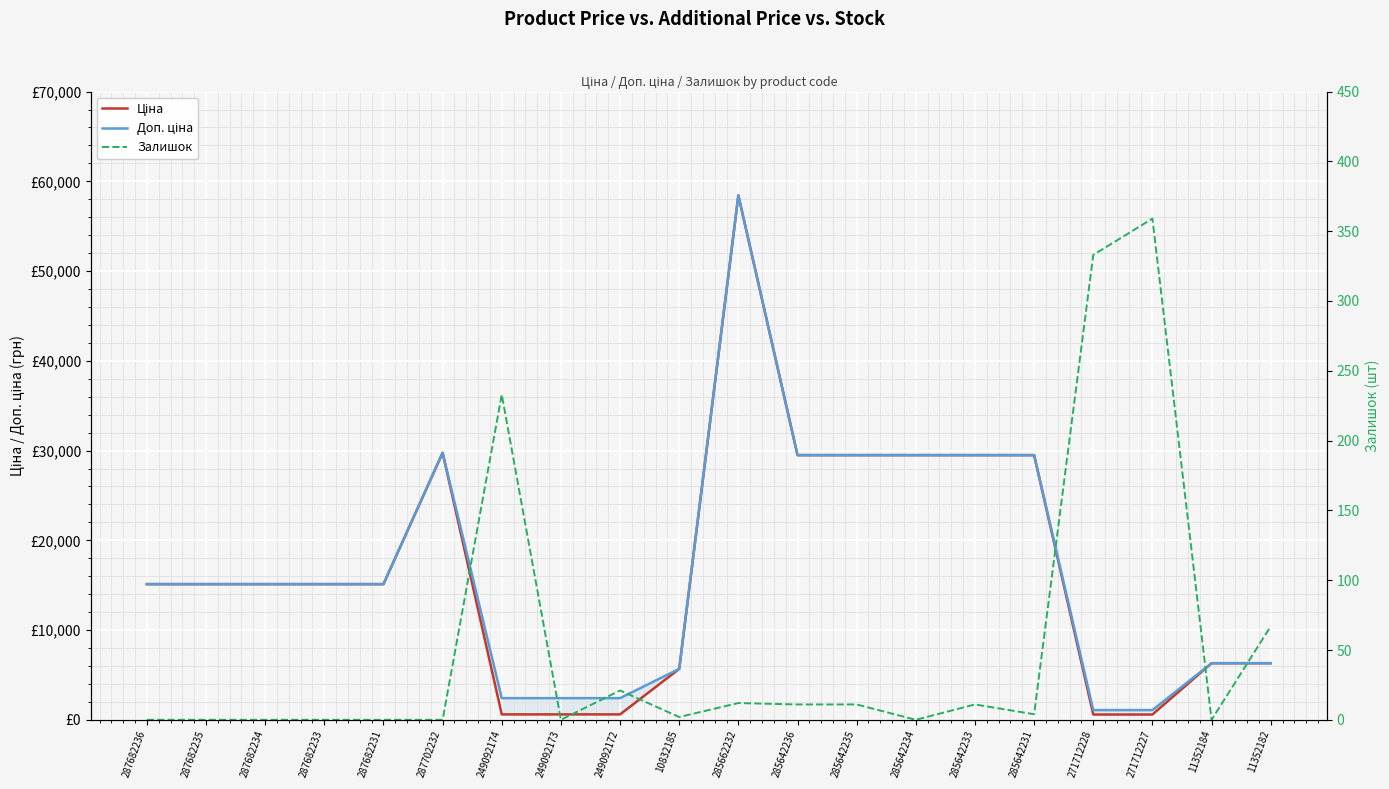

Is the value of Ціна at 285662232 greater than the value of Залишок at 285662232?

Yes